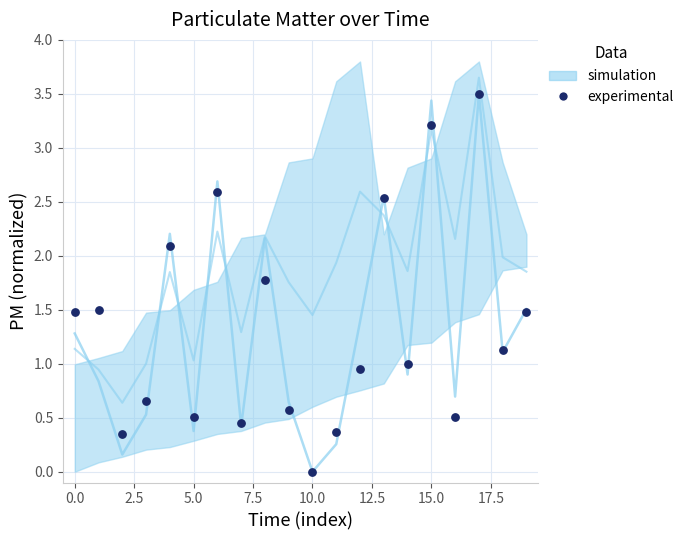

What is the range of Y values (max minus min)?

3.5